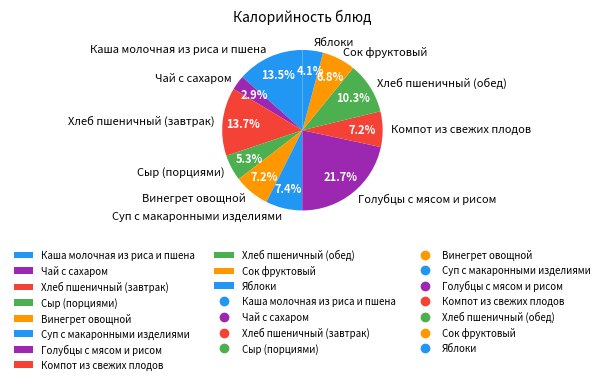

What percentage is the Хлеб пшеничный (обед) slice, to the nearest percent?

10%